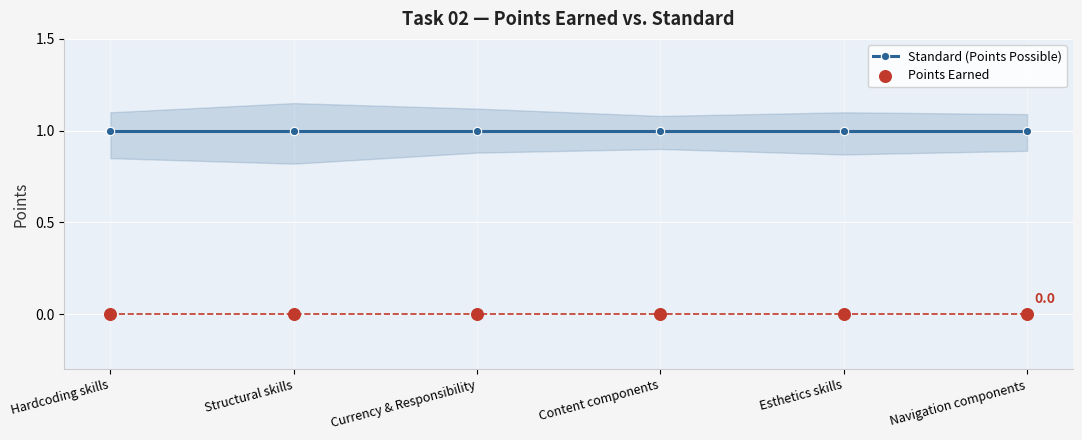

Which series contains the highest Y value?

Standard (Points Possible)